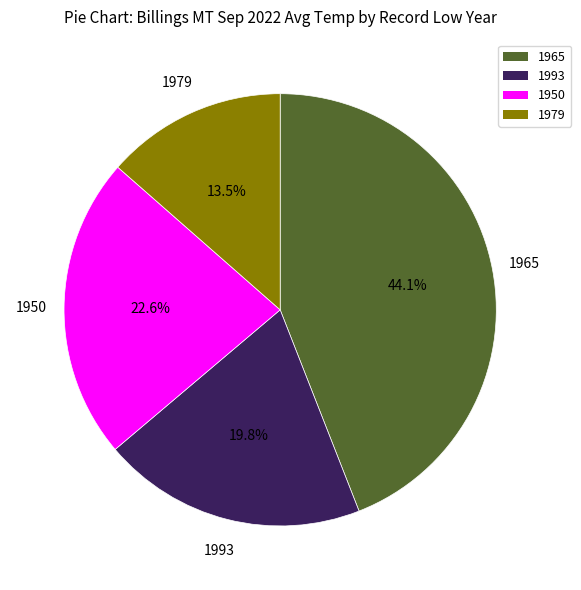

How much of the chart is everything except 1950?

77.4%